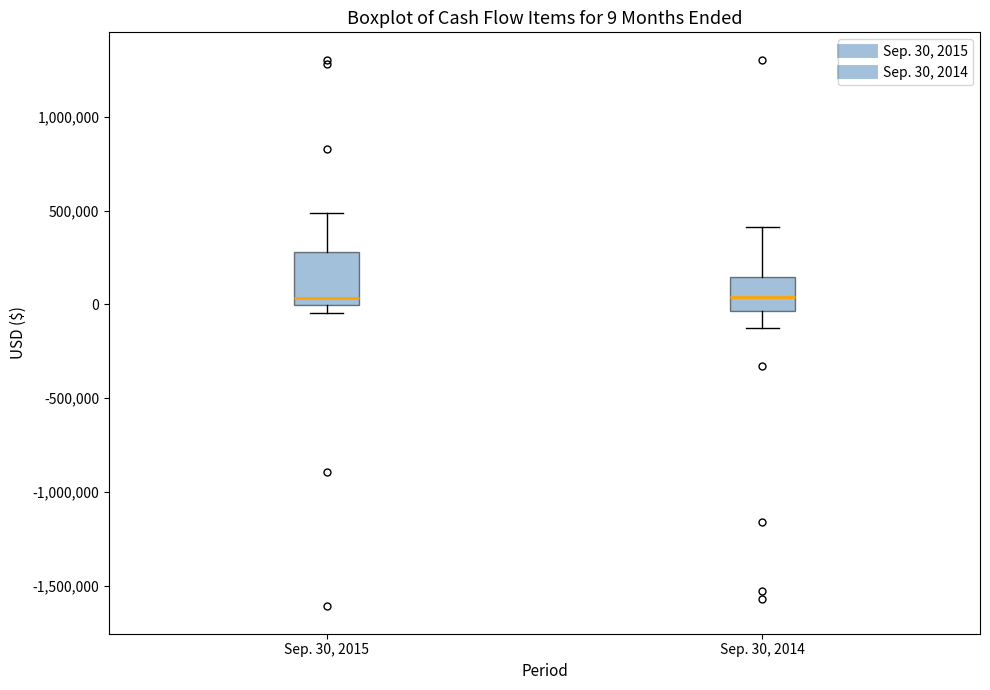

Which box is the tallest, from its lower edge to its upper edge?

Sep. 30, 2015